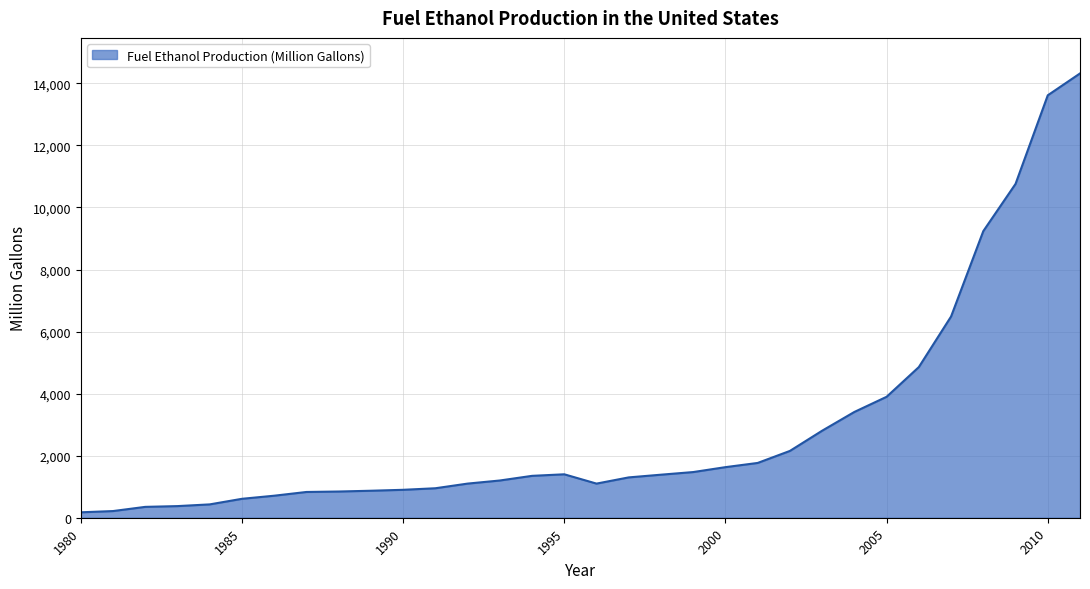

What is the maximum value shown in the chart?

14319.4